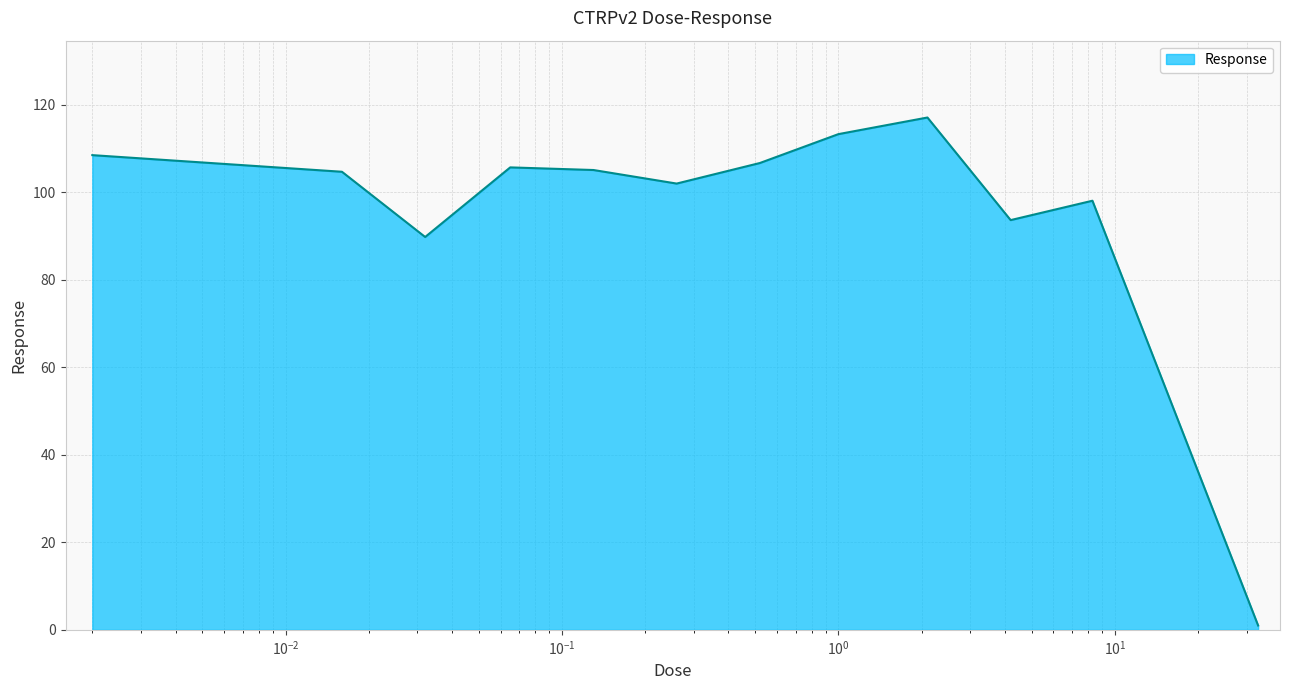

Does the chart display data point markers on the line(s)?

No